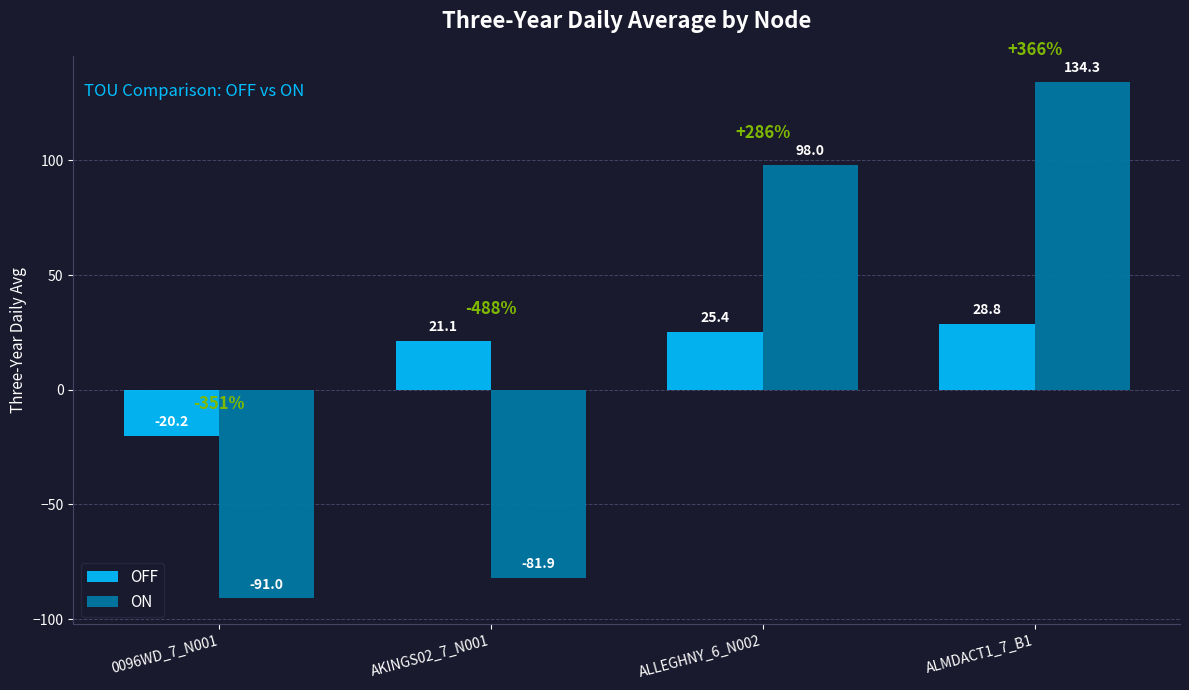

What is the value of the OFF bar at the 3rd from the left?

25.4